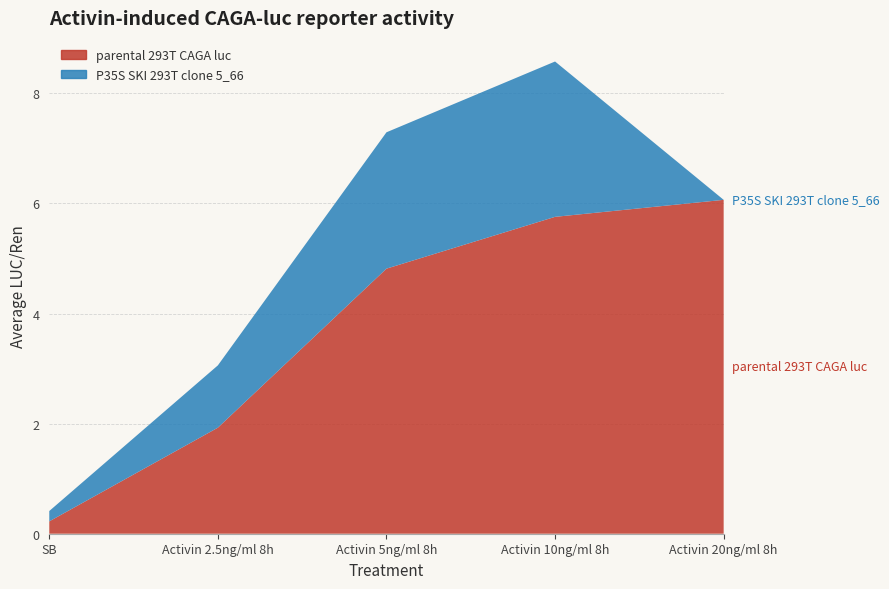

Reading left to right, extract all data points from this chart.

parental 293T CAGA luc: SB=0.2	Activin 2.5ng/ml 8h=1.9	Activin 5ng/ml 8h=4.8	Activin 10ng/ml 8h=5.8	Activin 20ng/ml 8h=6.1
P35S SKI 293T clone 5_66: SB=0.2	Activin 2.5ng/ml 8h=1.1	Activin 5ng/ml 8h=2.5	Activin 10ng/ml 8h=2.8	Activin 20ng/ml 8h=0.0